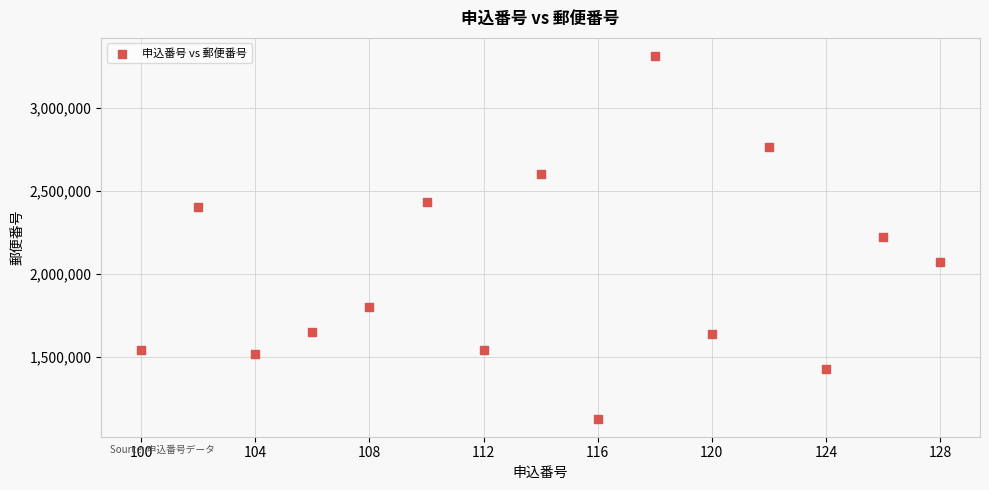

What is the range of X values (max minus min)?

28